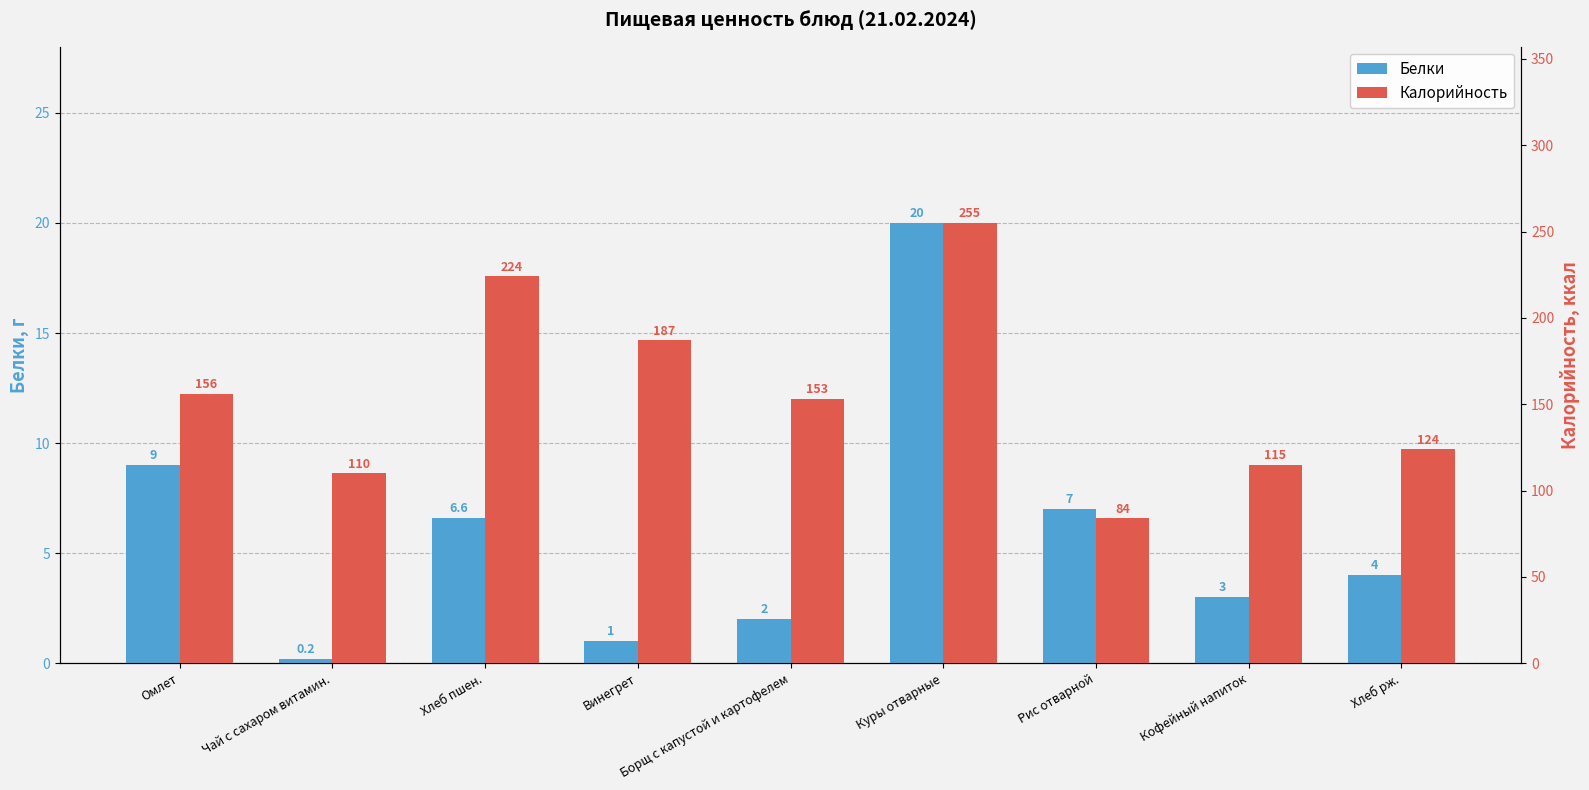

How many bars are there in each group?

2